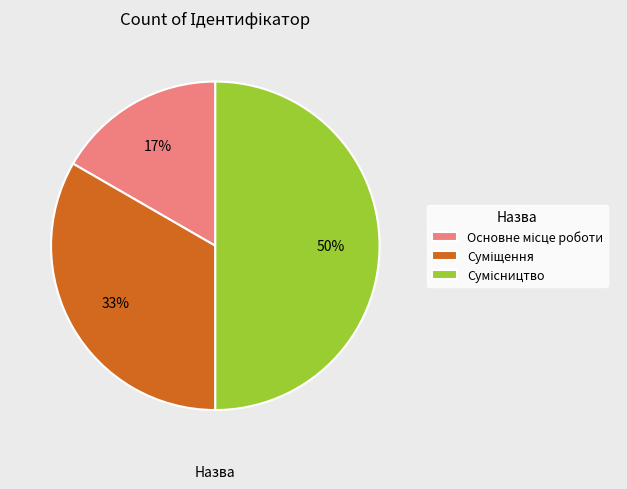

To the nearest percent, what is the difference between the largest and smallest slice percentages?

33%